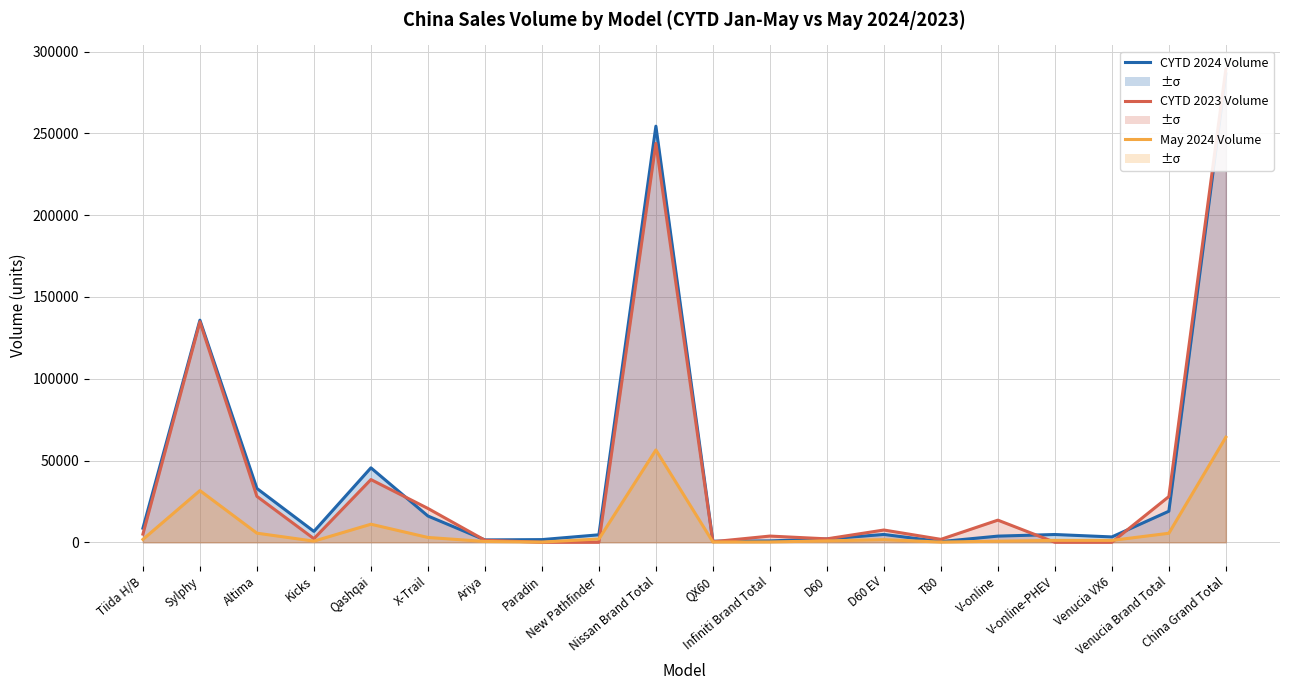

What is the maximum value shown in the chart?

289370